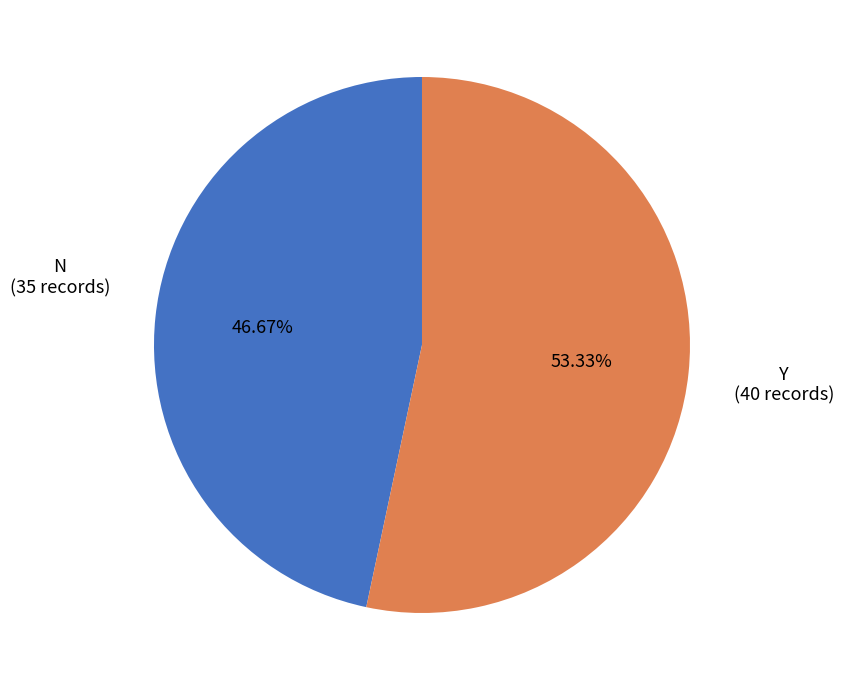

The N slice represents 33% of the pie. True or false?

False